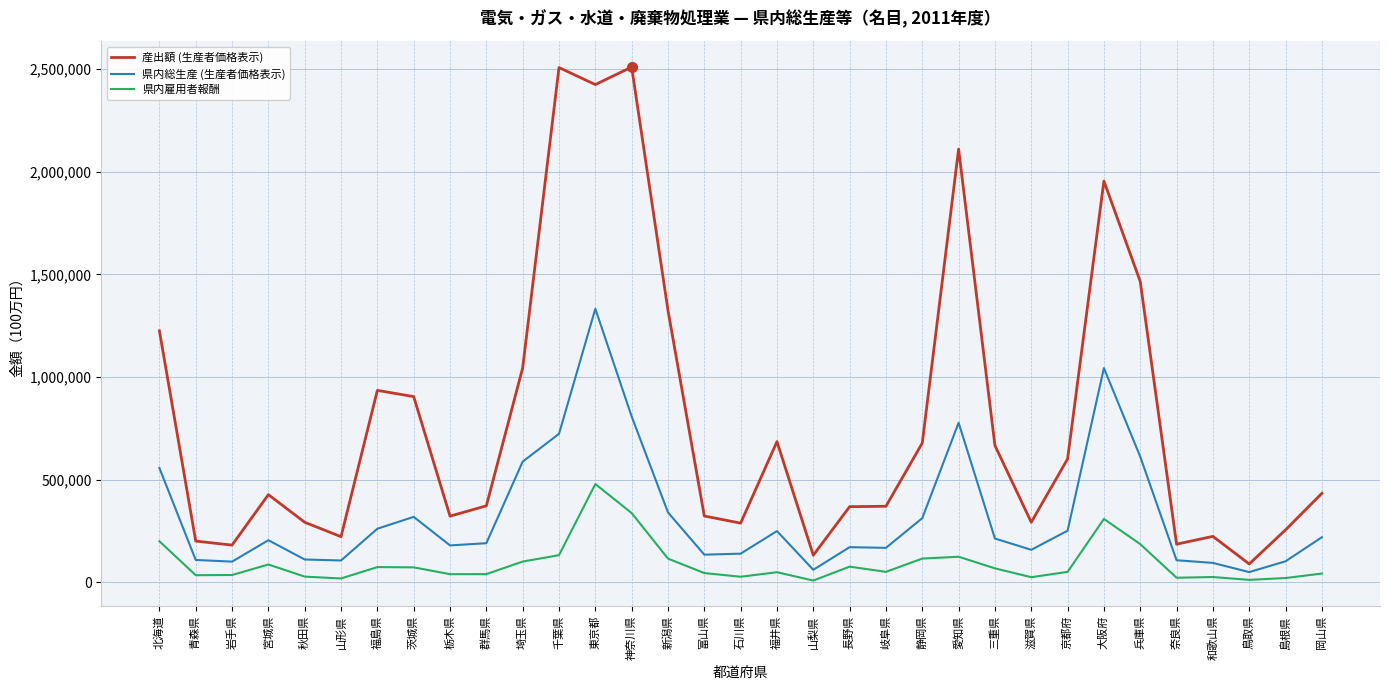

Rank the series by their average value, from highest to lowest.

産出額 (生産者価格表示), 県内総生産 (生産者価格表示), 県内雇用者報酬